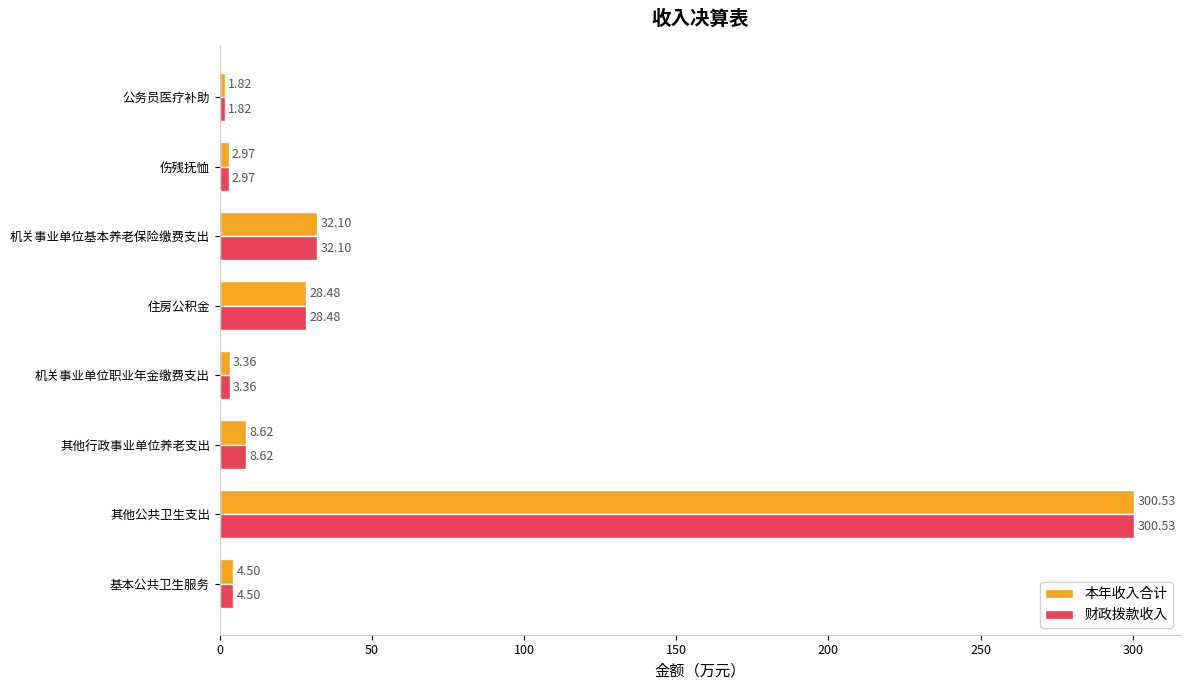

At which category is the sum across all series the highest?

其他公共卫生支出